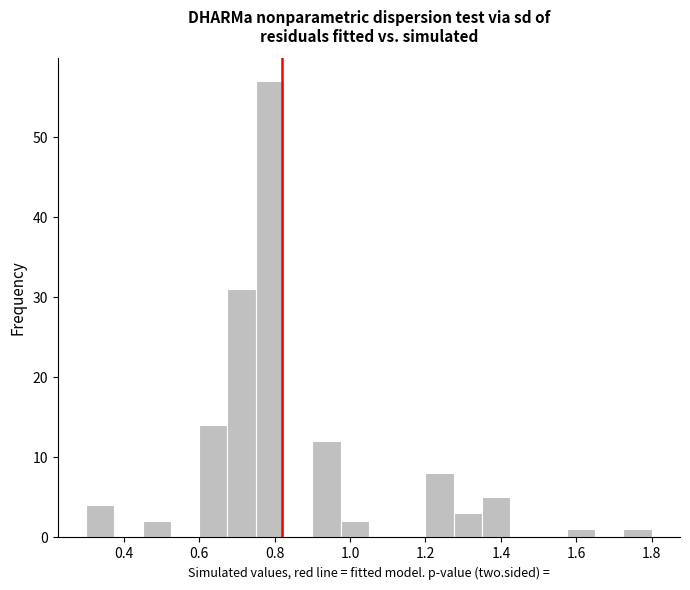

Around what value on the x-axis is the tallest bar? Give the approximate position of its centre, as read against the axis.

0.78